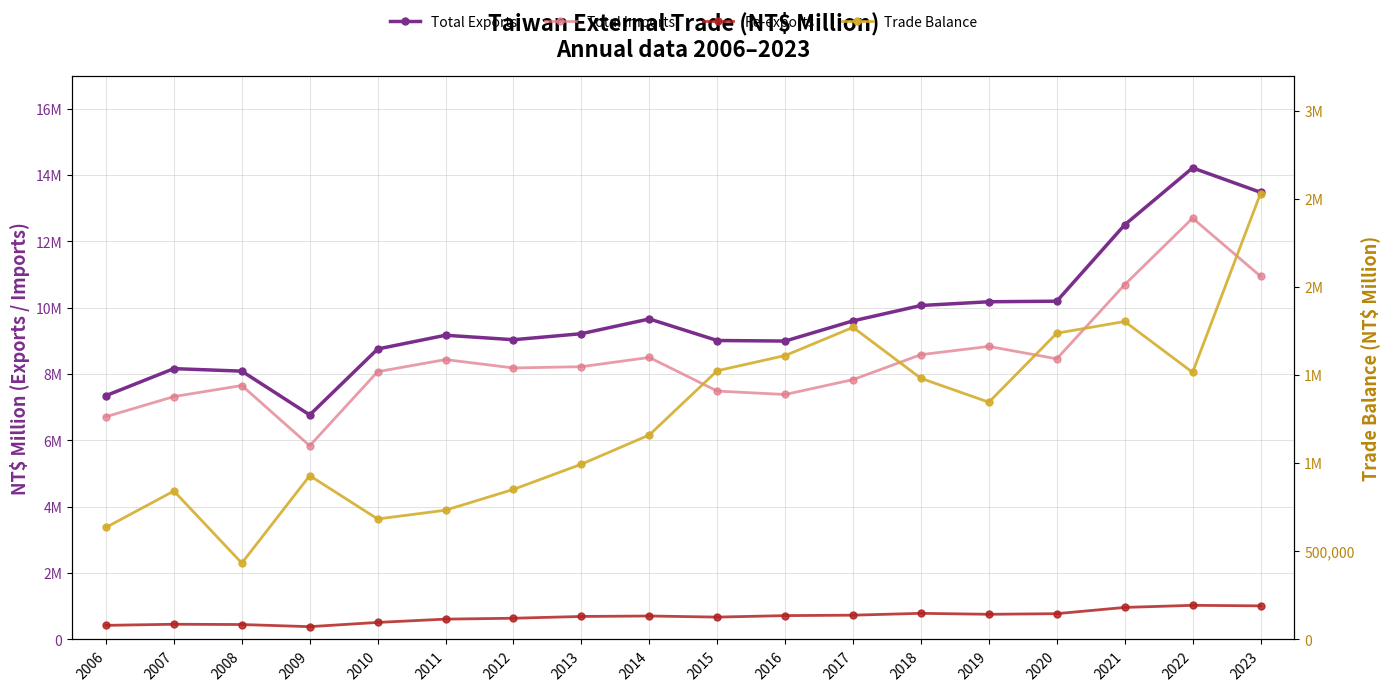

Which has a higher value, 2018 or 2006?

2018